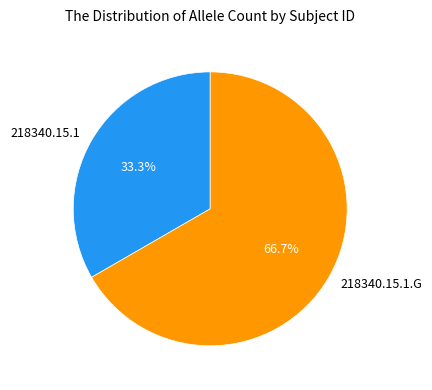

The 218340.15.1 slice represents 46% of the pie. True or false?

False